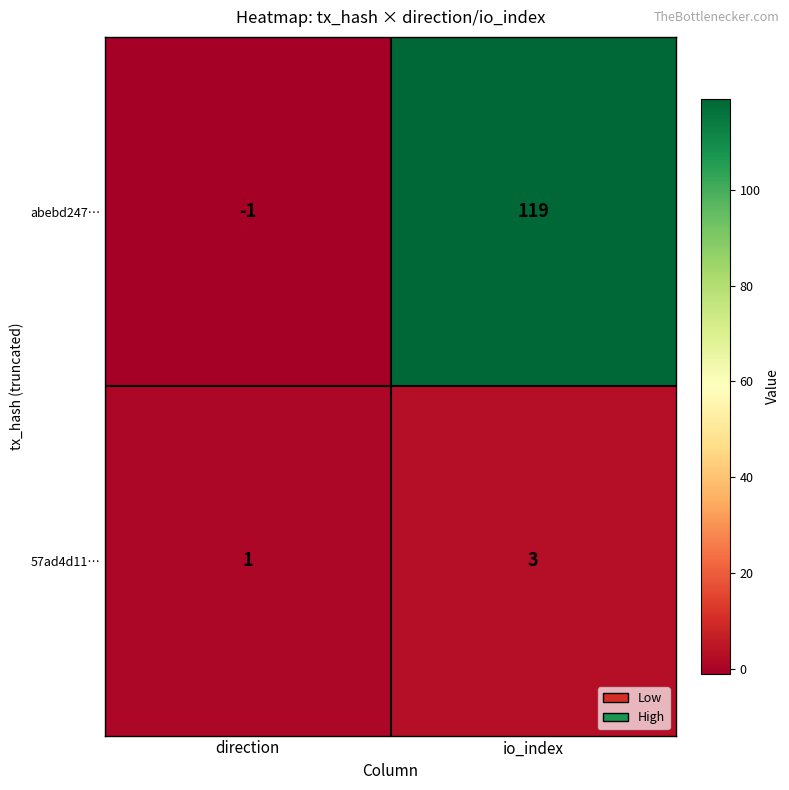

Which series changed the most between direction and io_index?

abebd247…